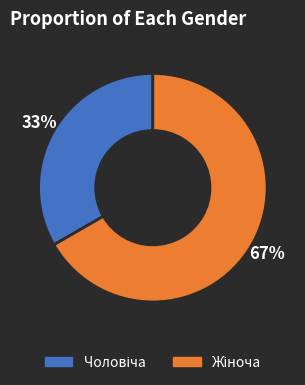

Does any single category account for the majority?

Yes